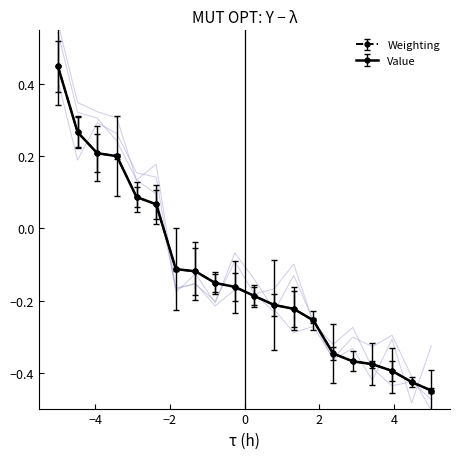

How many values in the Value (normalized) series exceed 0?

6